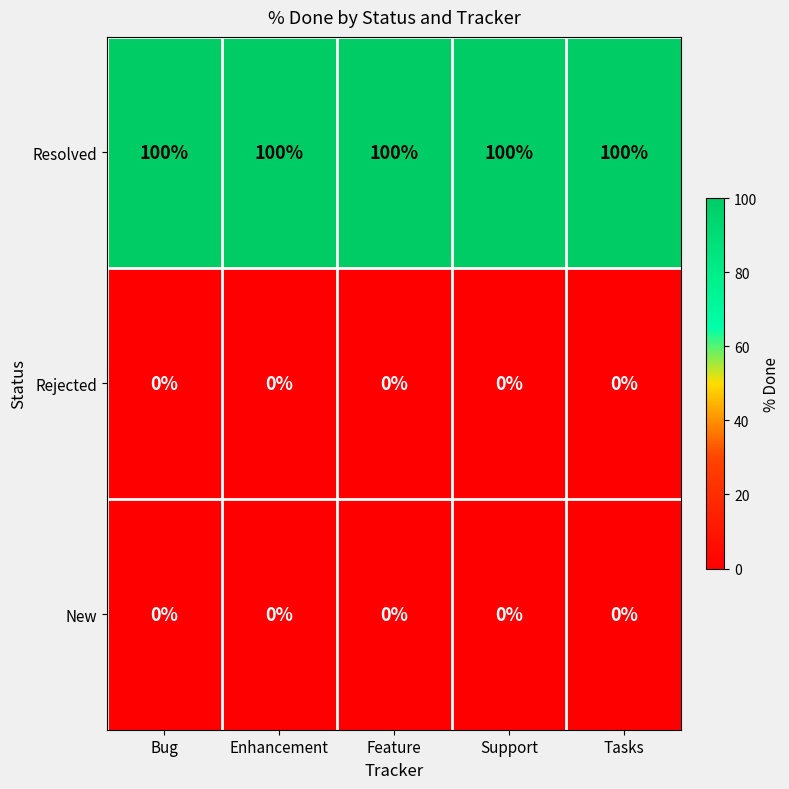

What is the difference between the highest and lowest values at Feature?

100